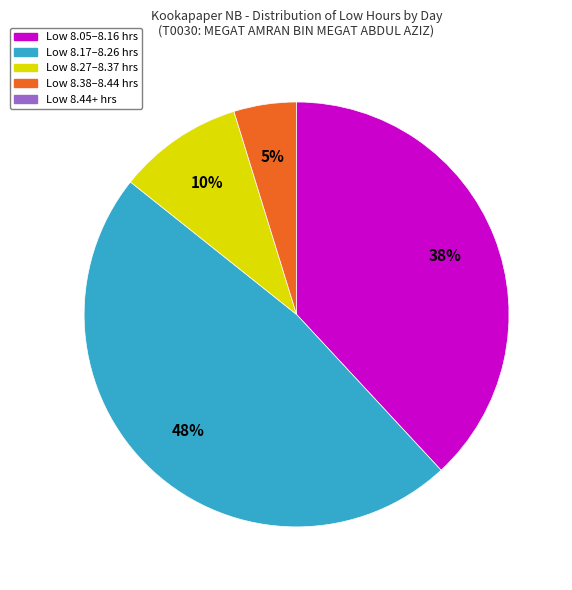

Does any single category account for the majority?

No